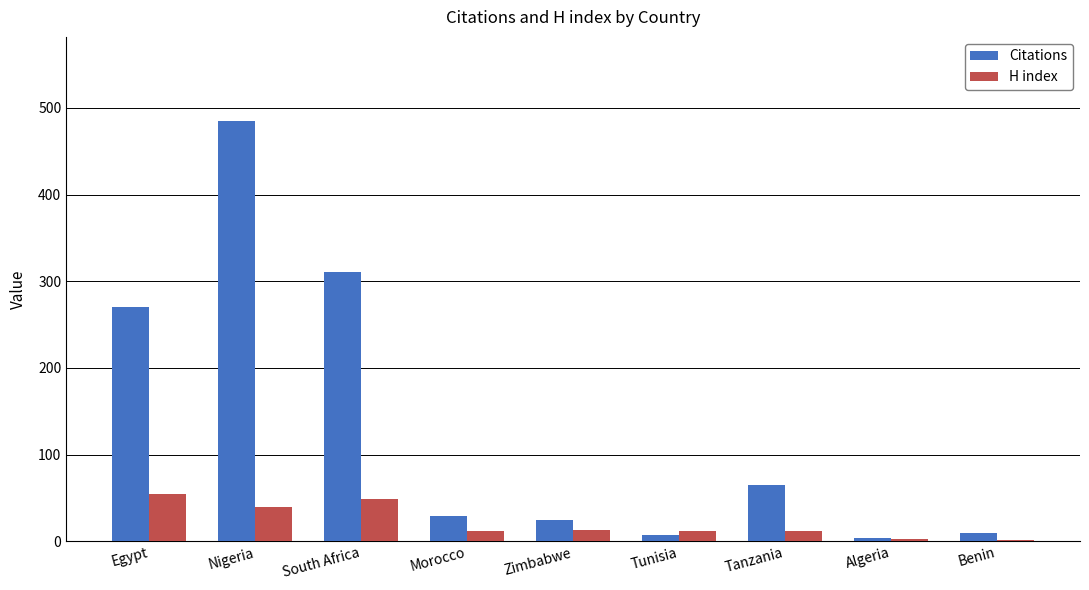

Count the number of data series in this chart.

2